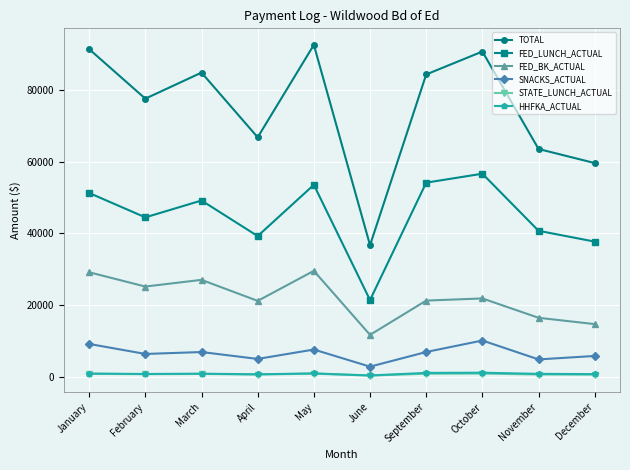

How many series are shown in this chart?

6